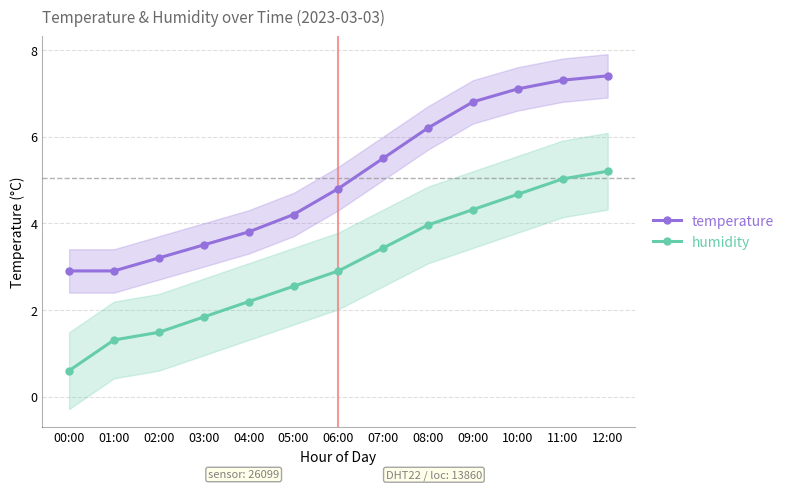

List the labels in order of humidity value, largest first.

12:00, 11:00, 10:00, 09:00, 08:00, 07:00, 06:00, 05:00, 04:00, 03:00, 02:00, 01:00, 00:00